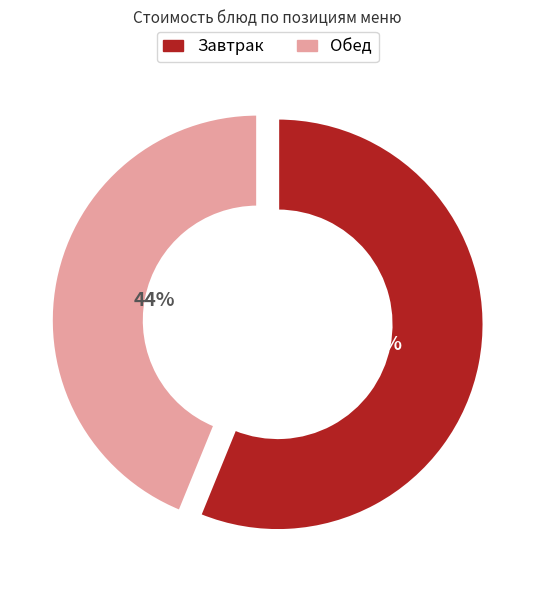

Is there any slice that represents more than half of the pie?

Yes